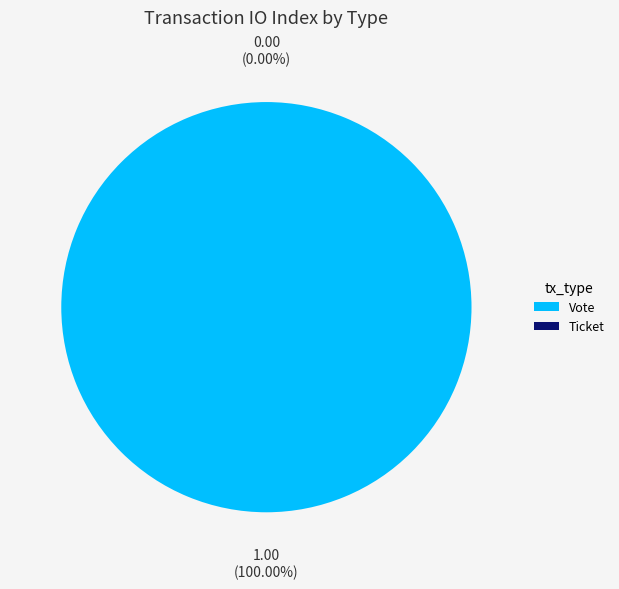

What is the change in value from Vote to Ticket?

-1